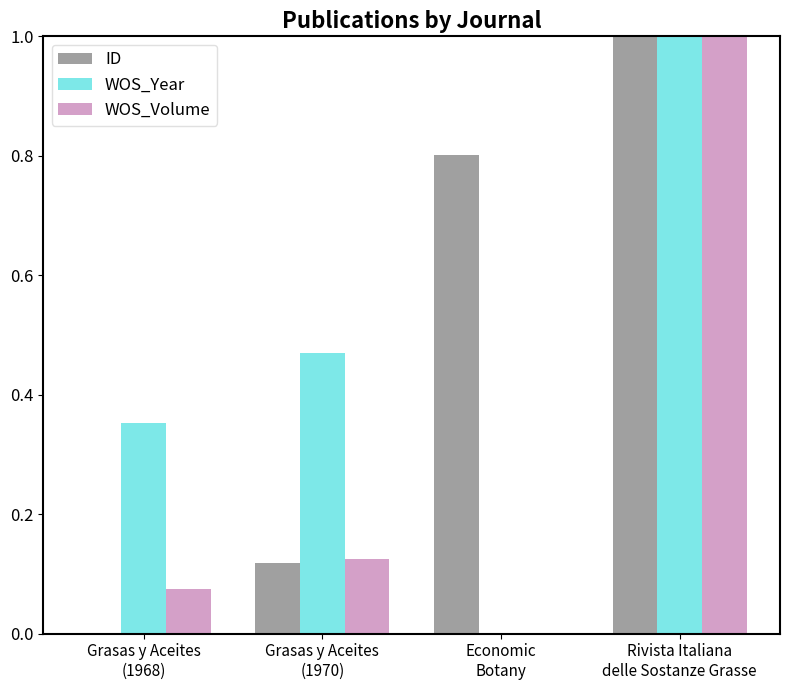

What is the sum of all WOS_Volume values?

1.2